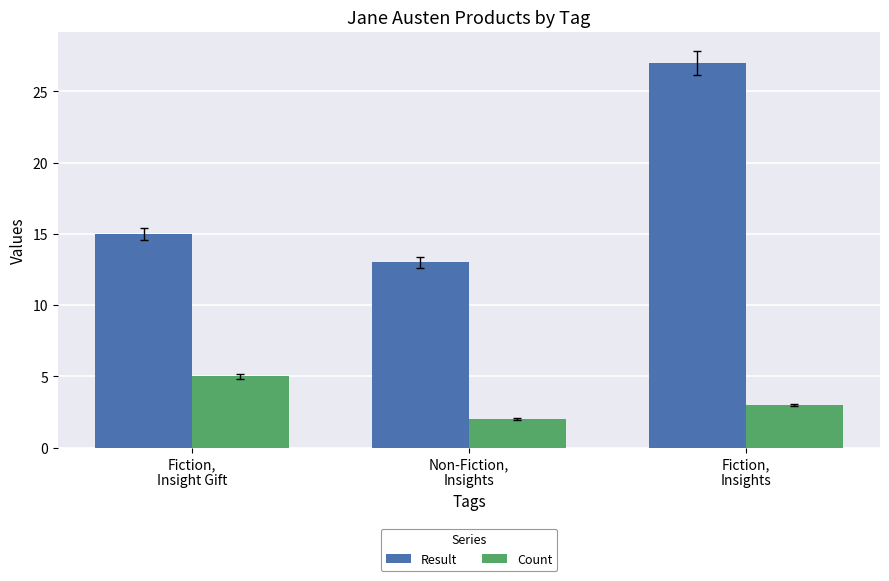

Count the Result values in the range 13 to 27.

3